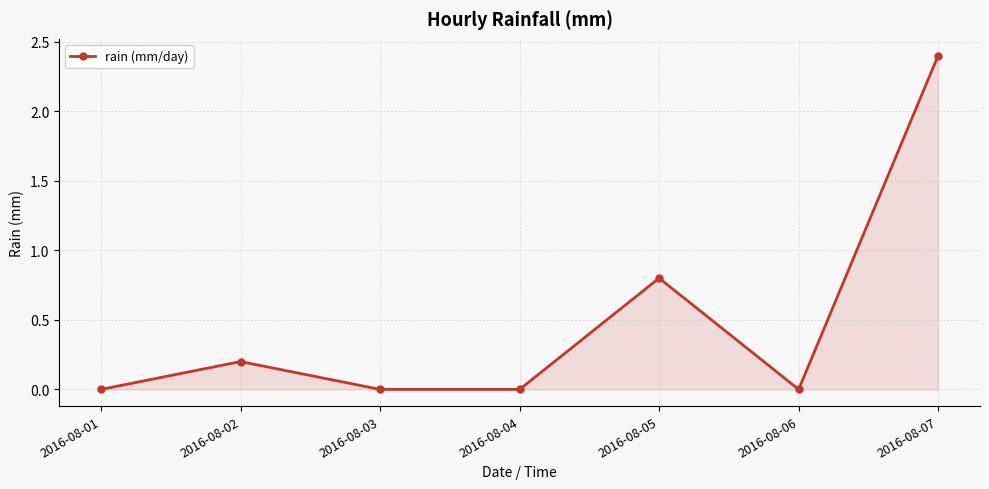

Is it true that the value at 2016-08-02 is 0.3?

False